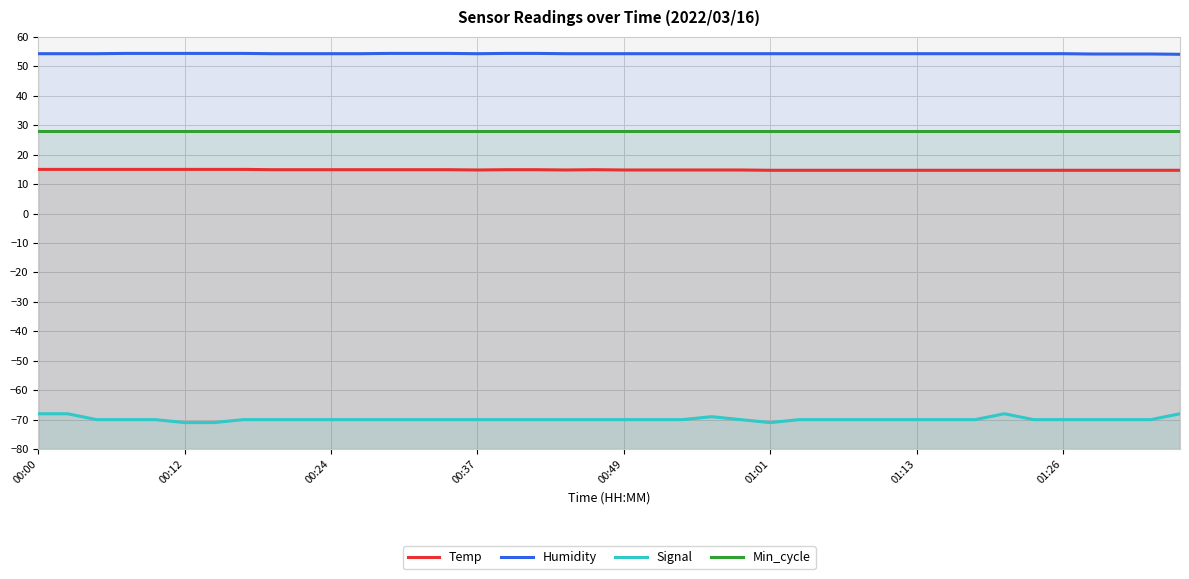

True or false: Temp has a value of 25.4 at 00:24.

False